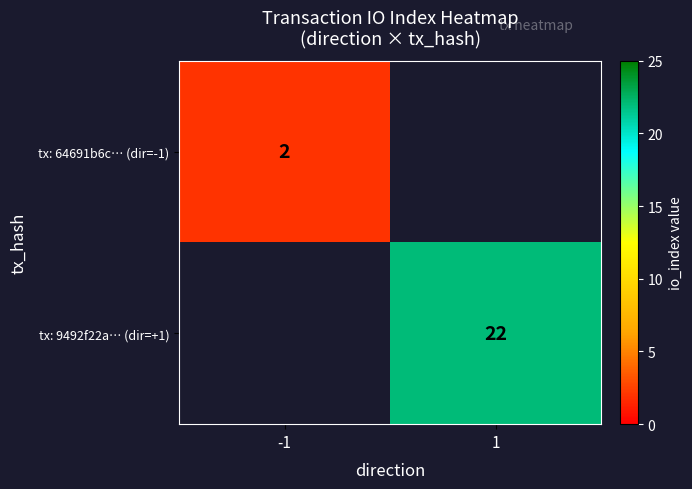

The tx: 9492f22a… (dir=+1) series shows 13 at 1. True or false?

False